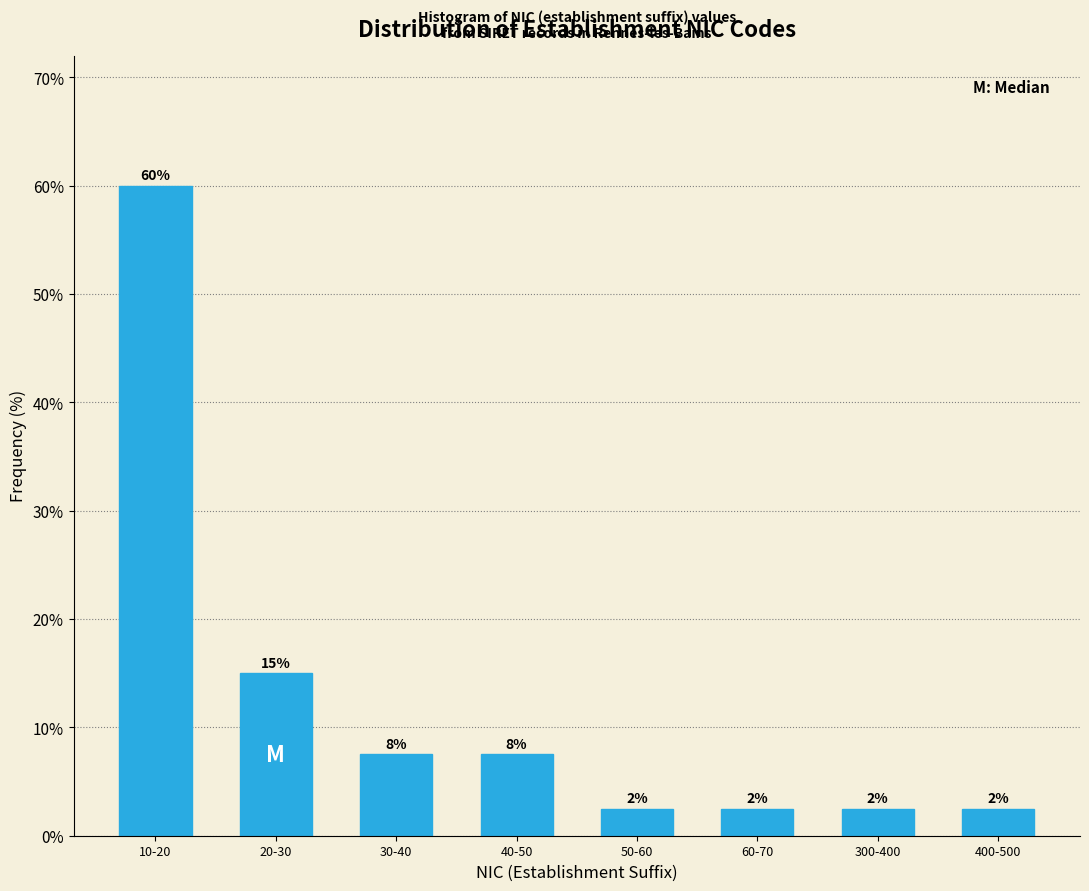

How many bars are there in total?

8